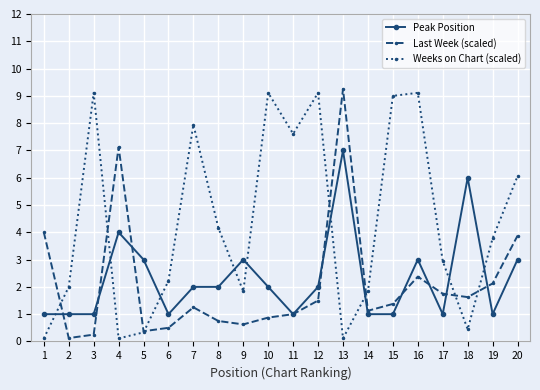

Is it true that Last Week (scaled) equals 9.2 at 13?

True